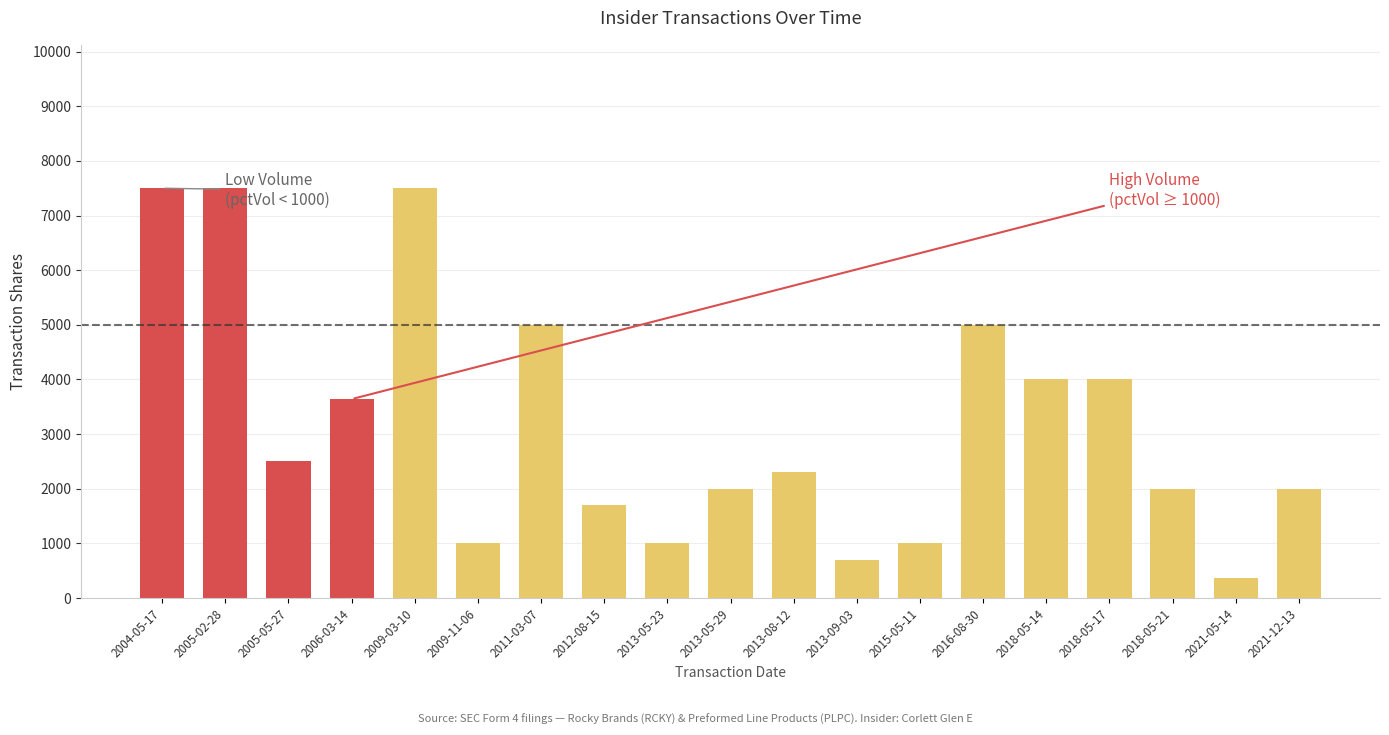

Does the chart contain any negative values?

No